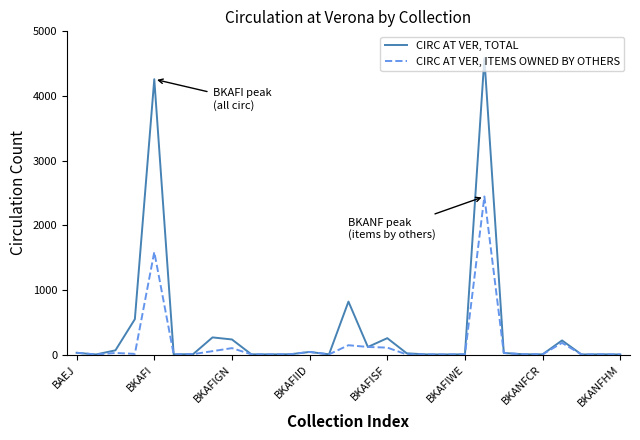

In CIRC AT VER, TOTAL, how many points are higher than both neighbors (excluding endpoints)?

8